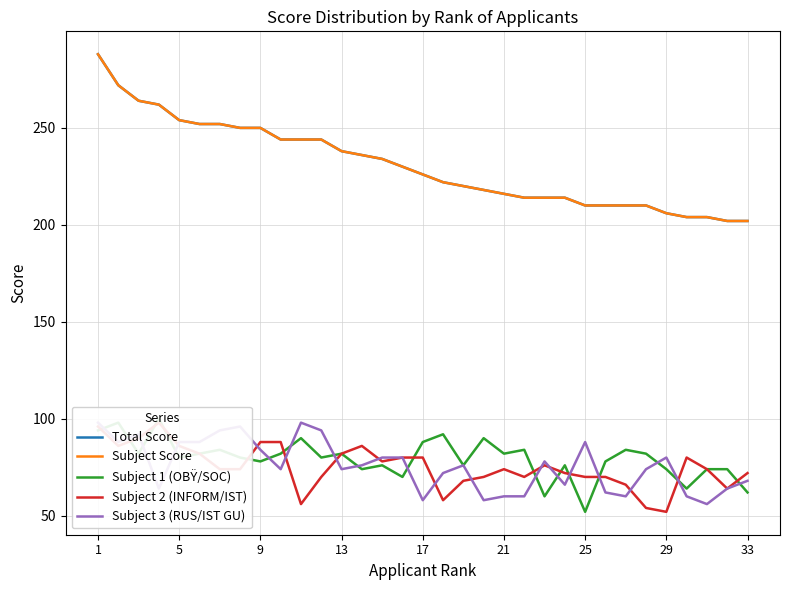

How many distinct data groups are displayed?

5